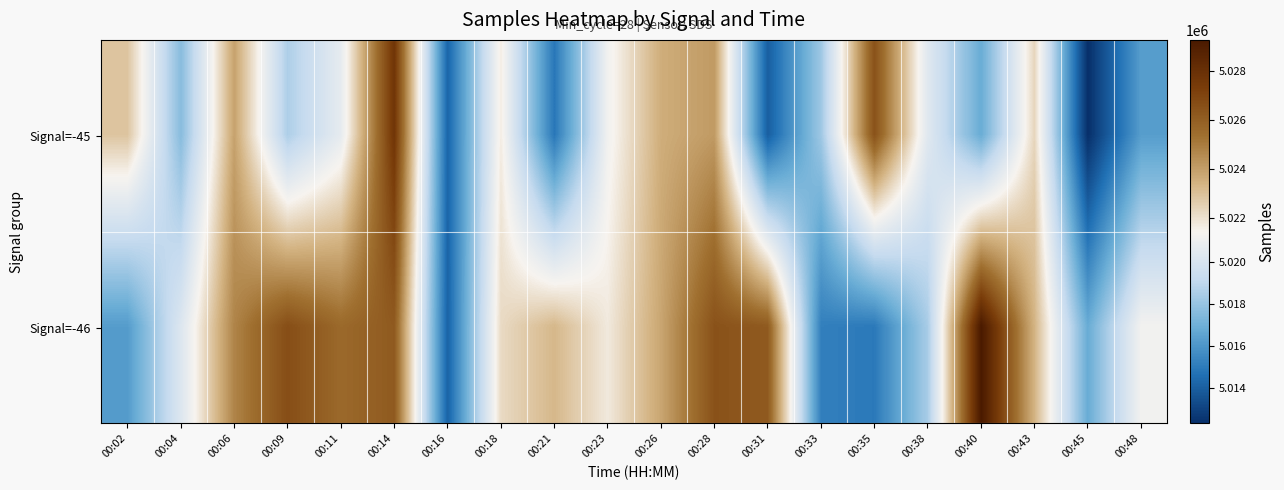

Reading left to right, transcribe all the data shown in this chart.

Signal=-45: 00:02=5022852	00:04=5017624	00:06=5023877	00:09=5018557	00:11=5020647	00:14=5027672	00:16=5014254	00:18=5021656	00:21=5014870	00:23=5021142	00:26=5023557	00:28=5024113	00:31=5014003	00:33=5018204	00:35=5026456	00:38=5020371	00:40=5016842	00:43=5022324	00:45=5012338	00:48=5016298
Signal=-46: 00:02=5016229	00:04=5020207	00:06=5024736	00:09=5026617	00:11=5025579	00:14=5026146	00:16=5014147	00:18=5022203	00:21=5023249	00:23=5021742	00:26=5023783	00:28=5026465	00:31=5026151	00:33=5015177	00:35=5014954	00:38=5018447	00:40=5029252	00:43=5023369	00:45=5016843	00:48=5021200